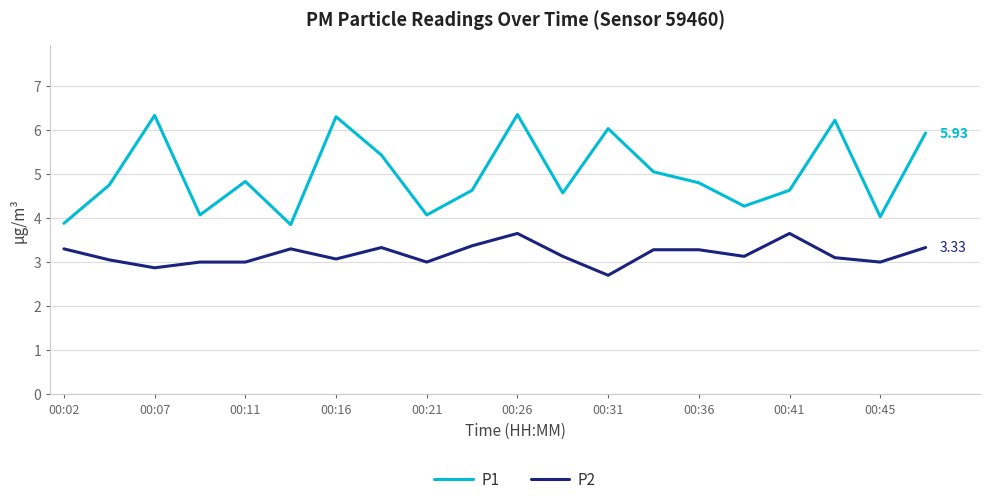

Rank the series by their maximum value, from lowest to highest.

P2, P1